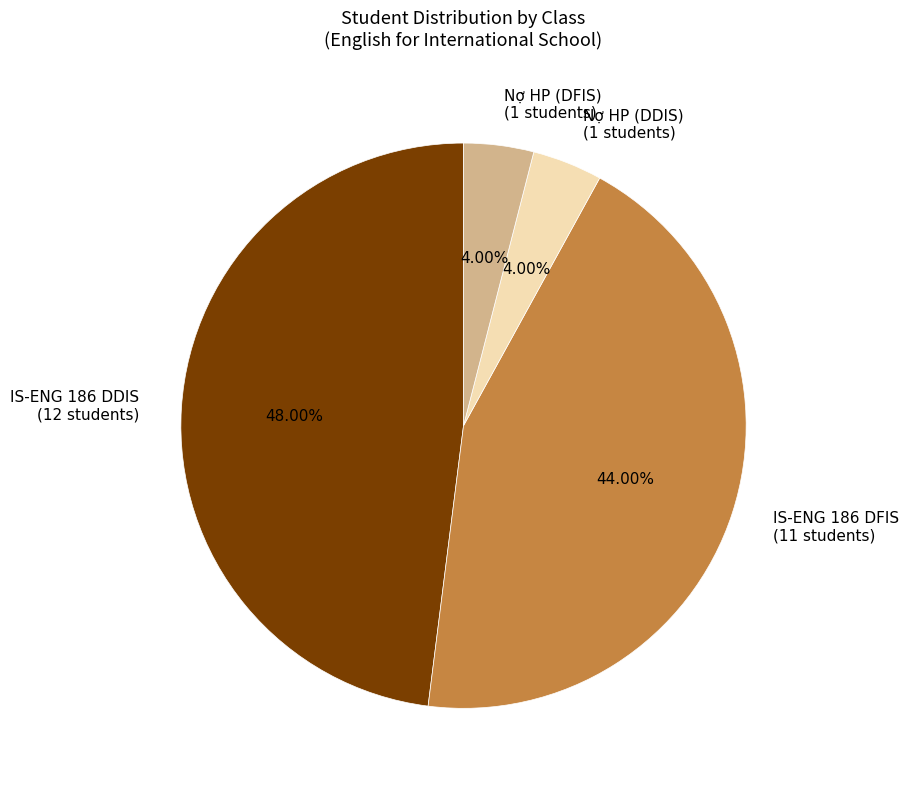

Is it true that IS-ENG 186 DFIS is 44% of the pie?

True